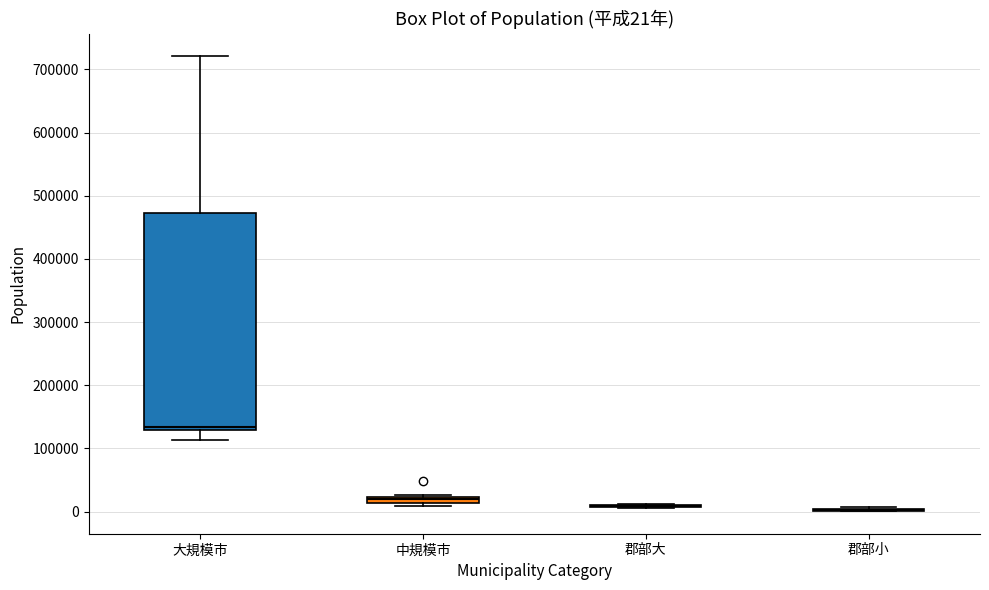

Comparing the boxes themselves (not the whiskers), which one is the tallest?

大規模市